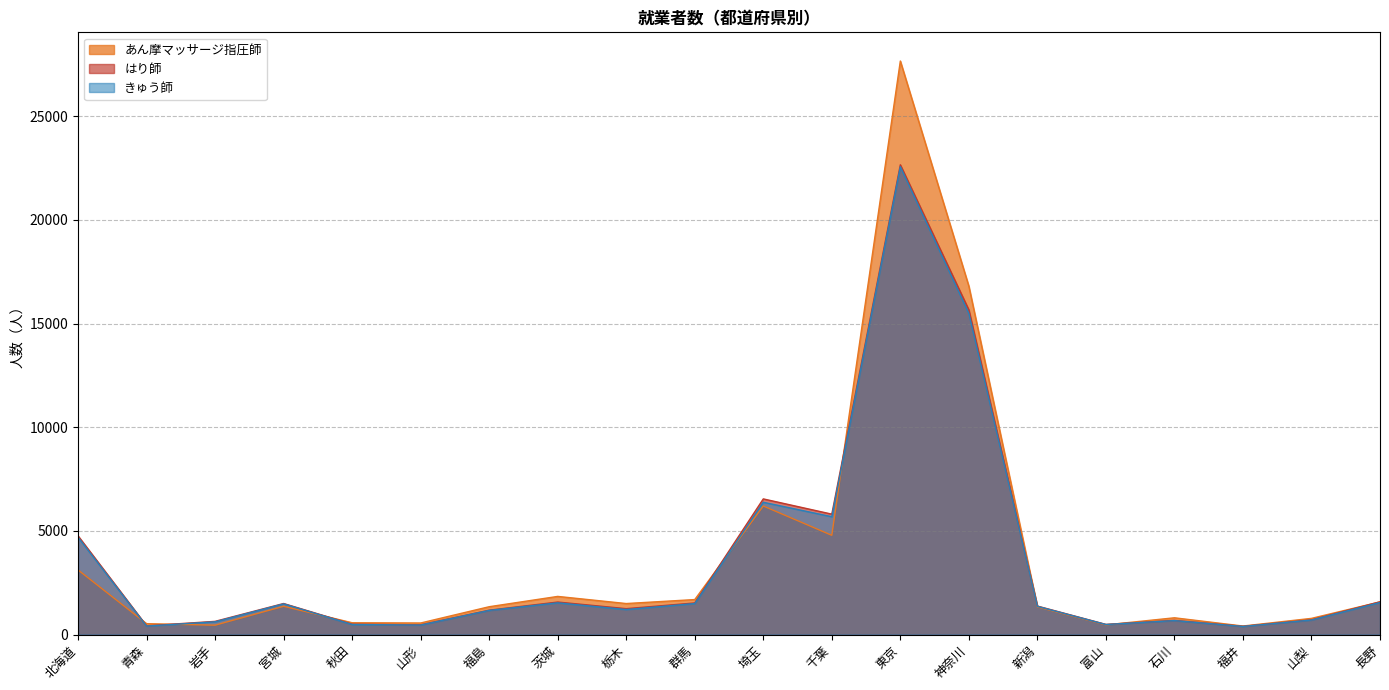

Rank the categories by あん摩マッサージ指圧師 value from lowest to highest.

福井, 岩手, 富山, 青森, 山形, 秋田, 山梨, 石川, 新潟, 福島, 宮城, 栃木, 長野, 群馬, 茨城, 北海道, 千葉, 埼玉, 神奈川, 東京